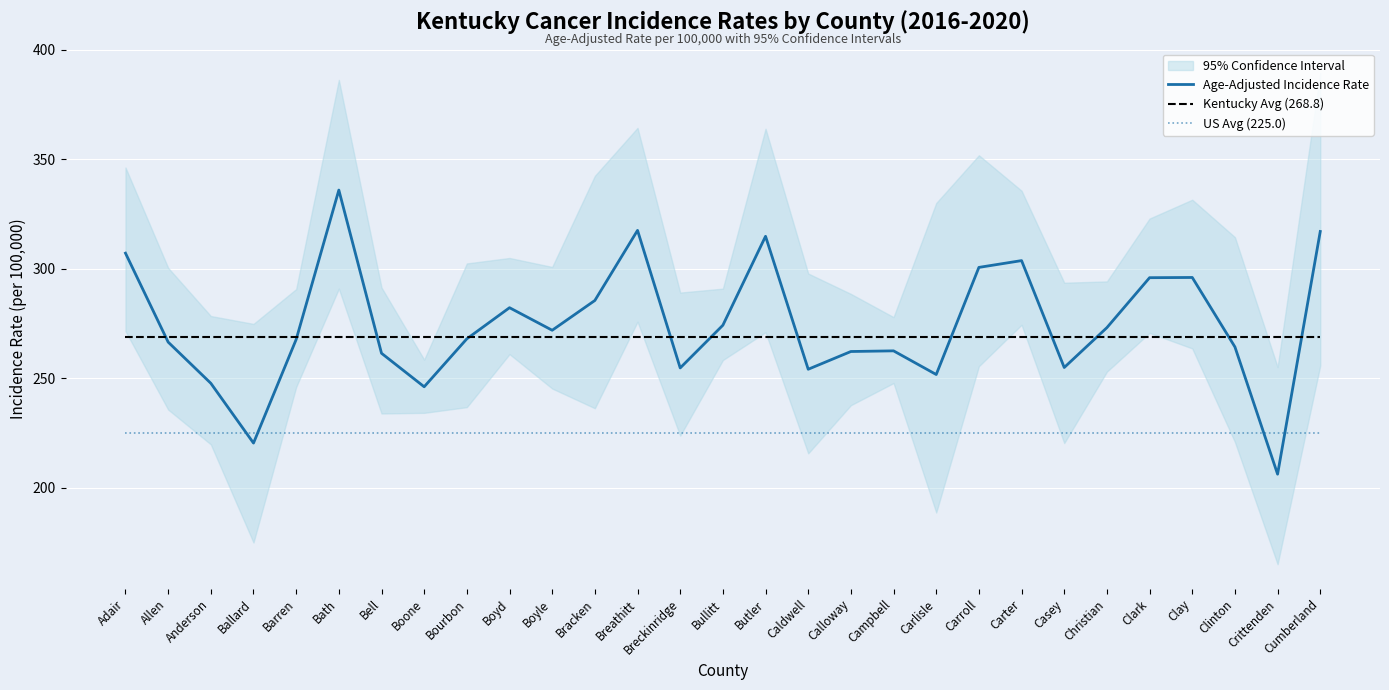

The Age-Adjusted Incidence Rate series shows 261.5 at Bell. True or false?

True